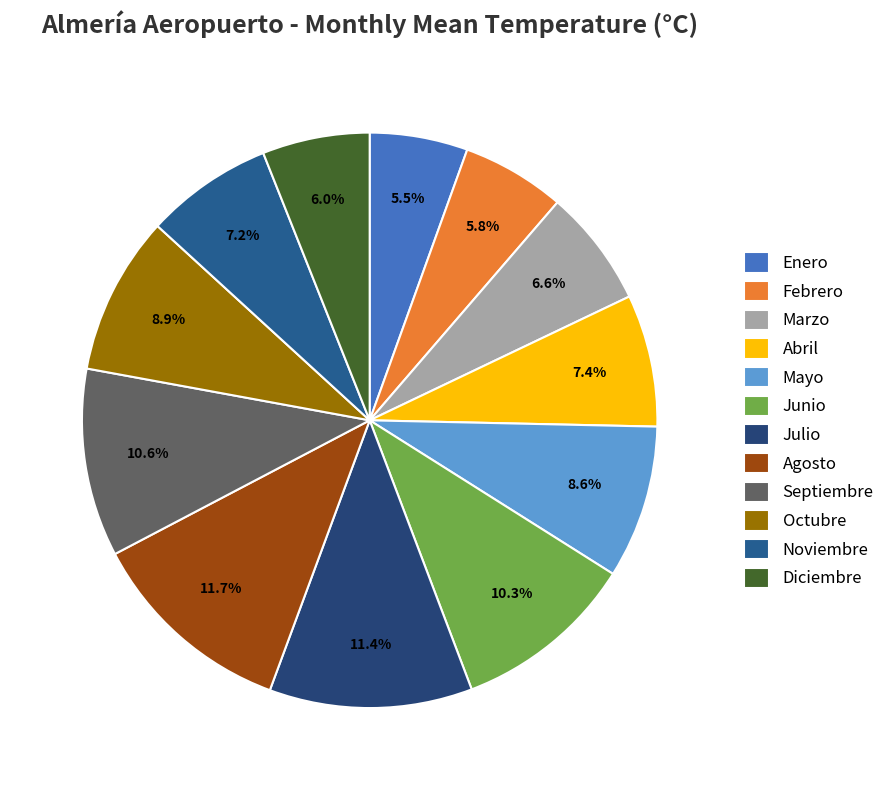

To the nearest percent, what portion does Junio represent?

10%